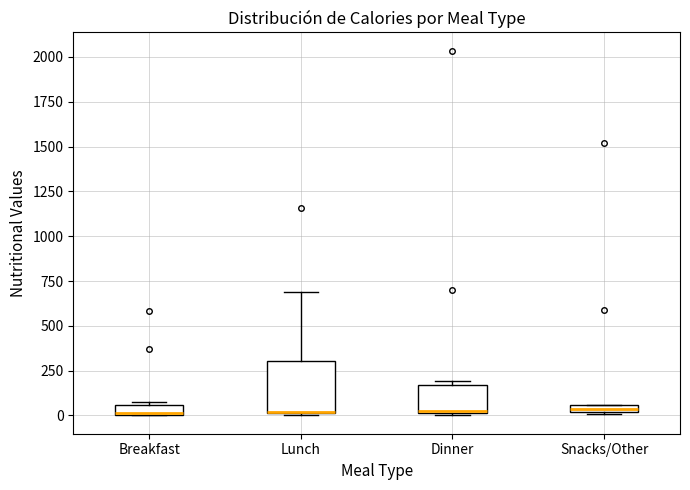

Where is the upper edge of the box for Breakfast on the y-axis? The values are not printed on the chart, so give them approximately, as read against the axis.

50